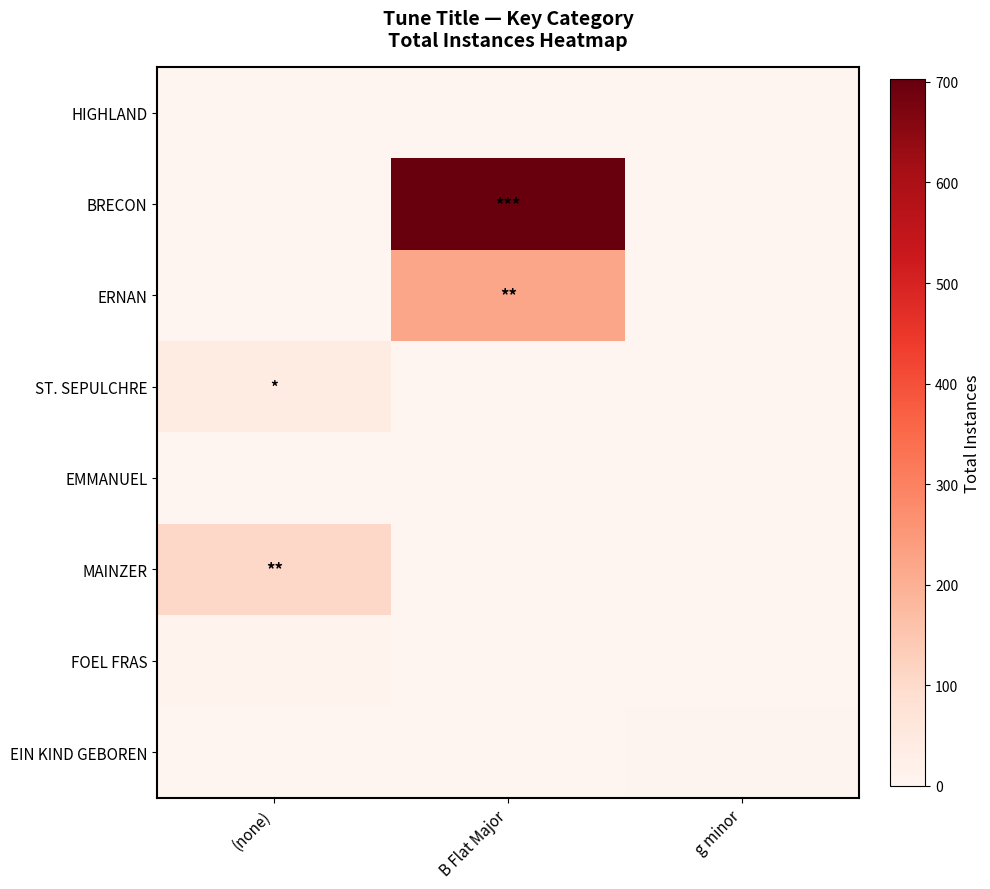

At which category is the sum across all series the highest?

B Flat Major